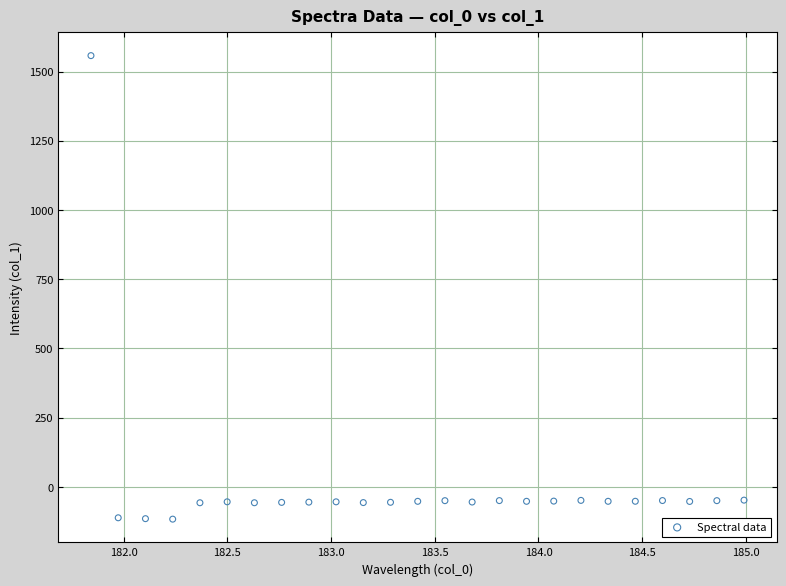

What is the range of X values (max minus min)?

3.1